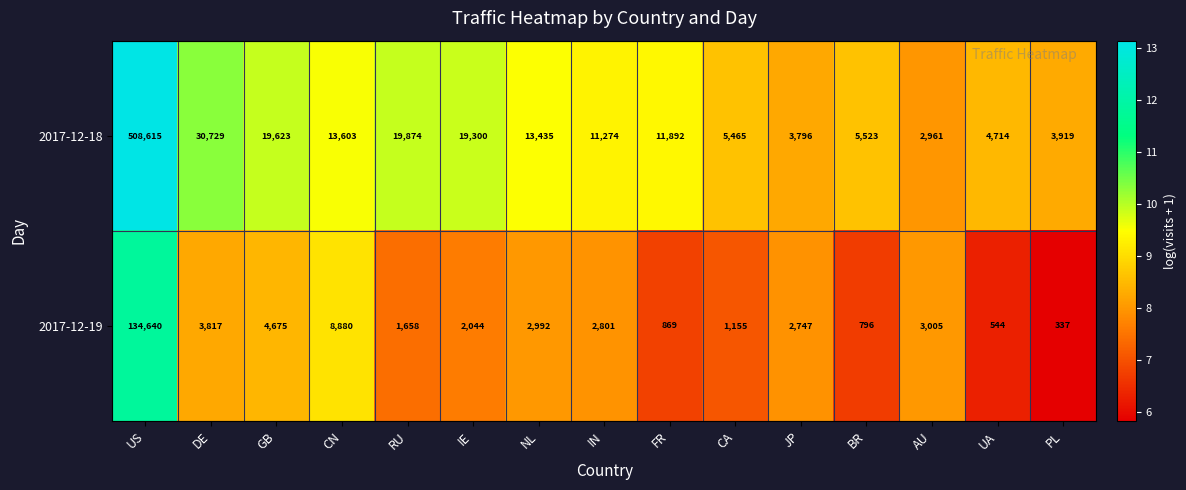

Reading left to right, what are all the values shown in this chart?

2017-12-18: 508615	30729	19623	13603	19874	19300	13435	11274	11892	5465	3796	5523	2961	4714	3919
2017-12-19: 134640	3817	4675	8880	1658	2044	2992	2801	869	1155	2747	796	3005	544	337